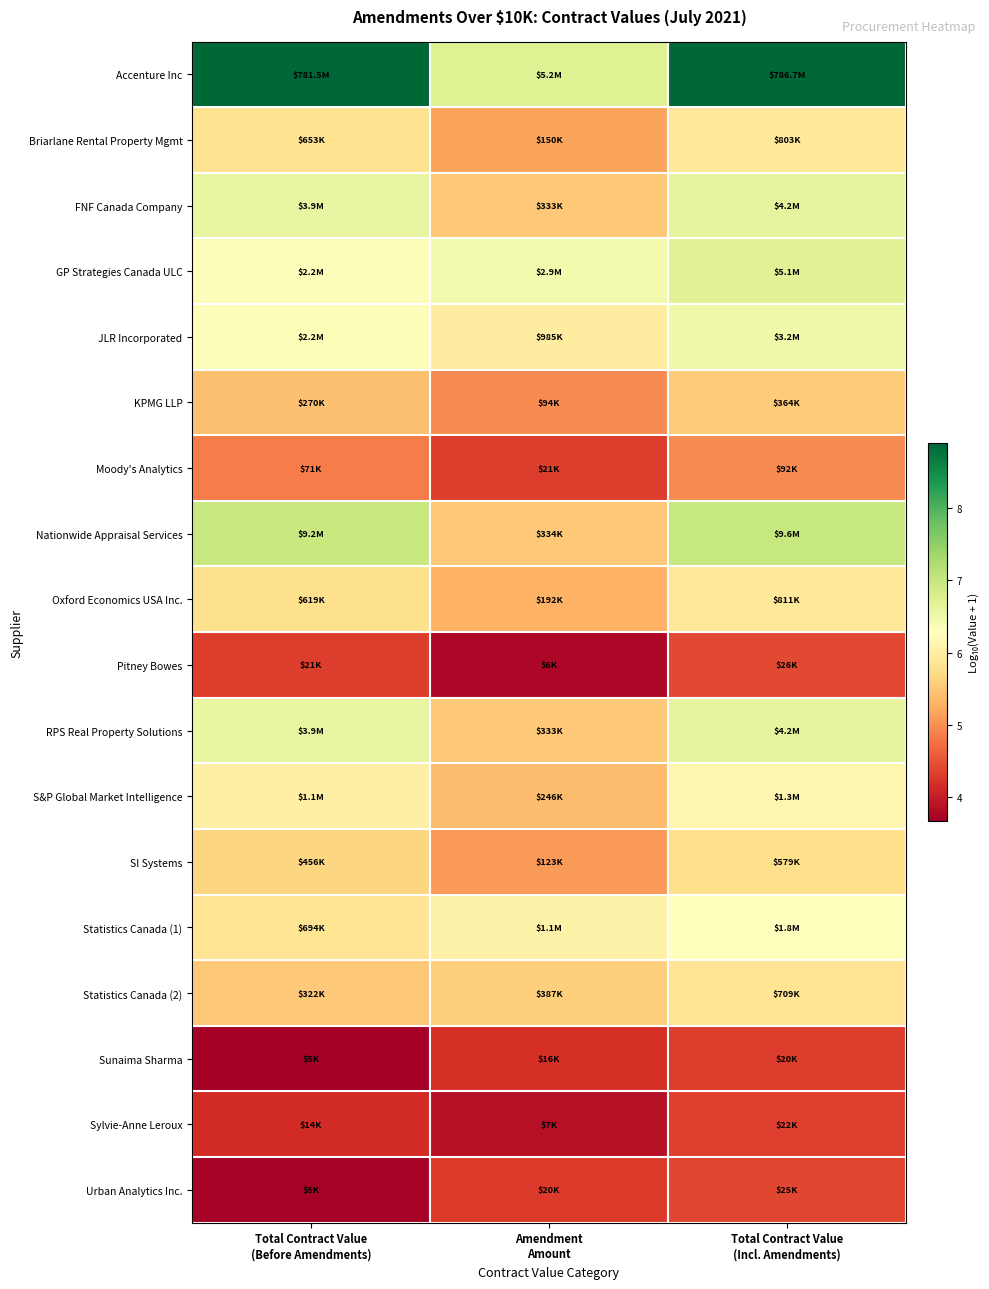

What is the total value across all series at Amendment
Amount?

93.7